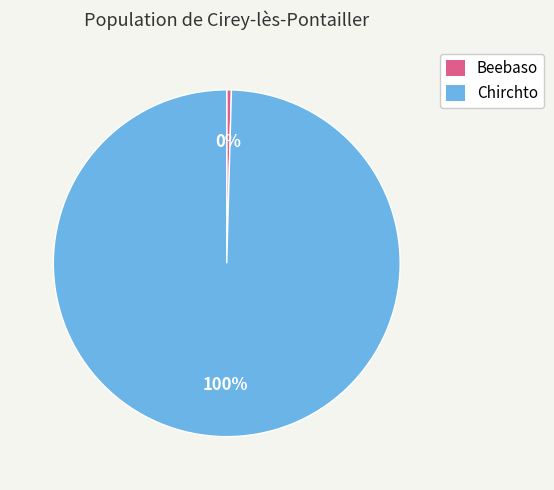

Count the number of slices in the pie.

2